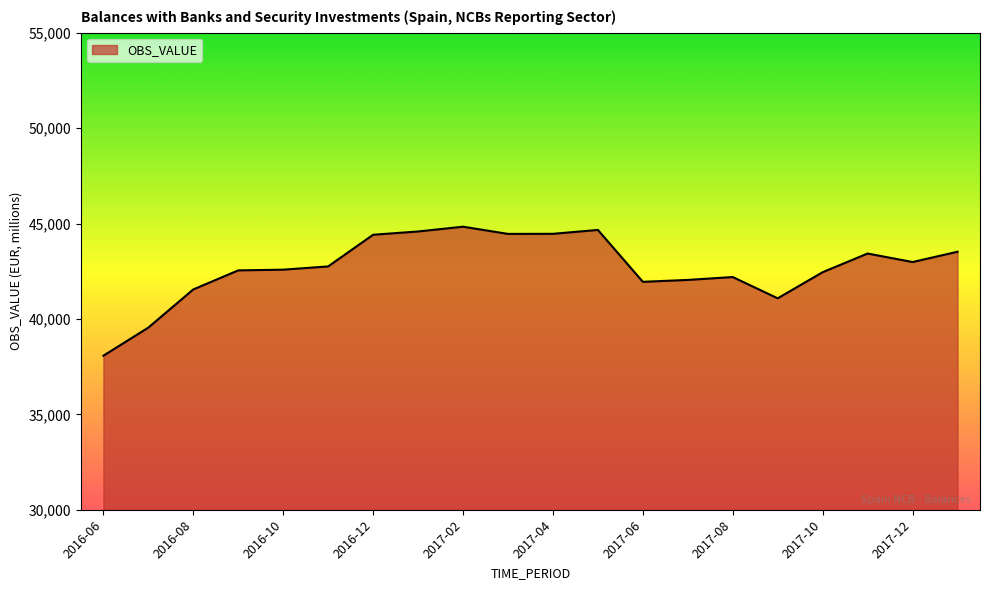

What is the difference between the maximum and minimum values?

6761.7